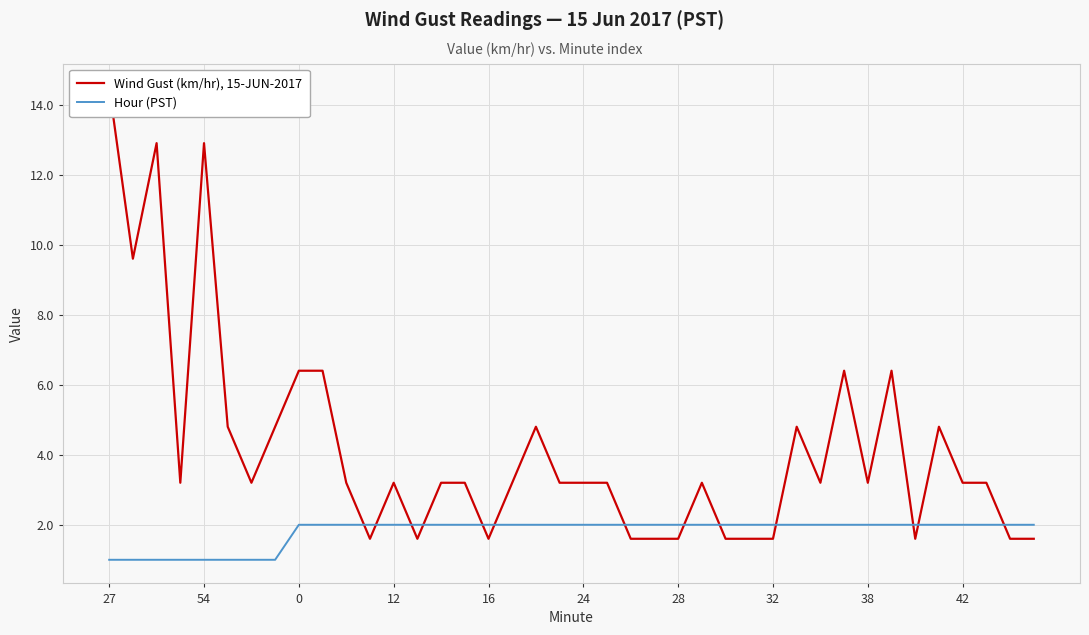

Between 11 and 23, which series saw the biggest shift?

Wind Gust (km/hr), 15-JUN-2017